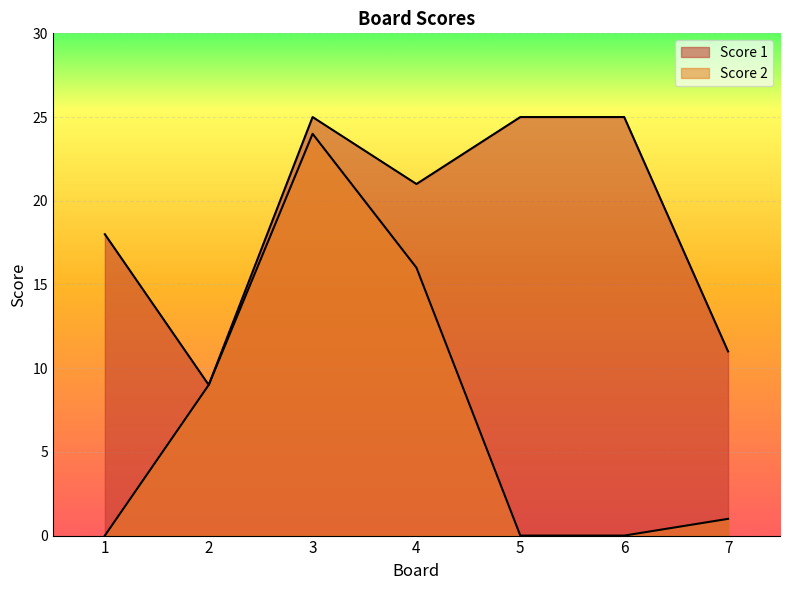

Read the Score 2 value at 3.

24